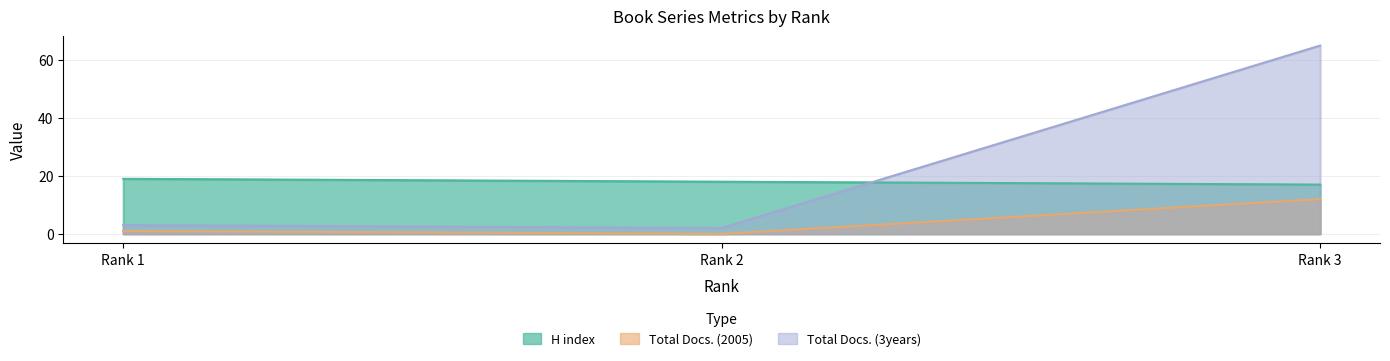

How many positive values does the Total Docs. (2005) series have?

2